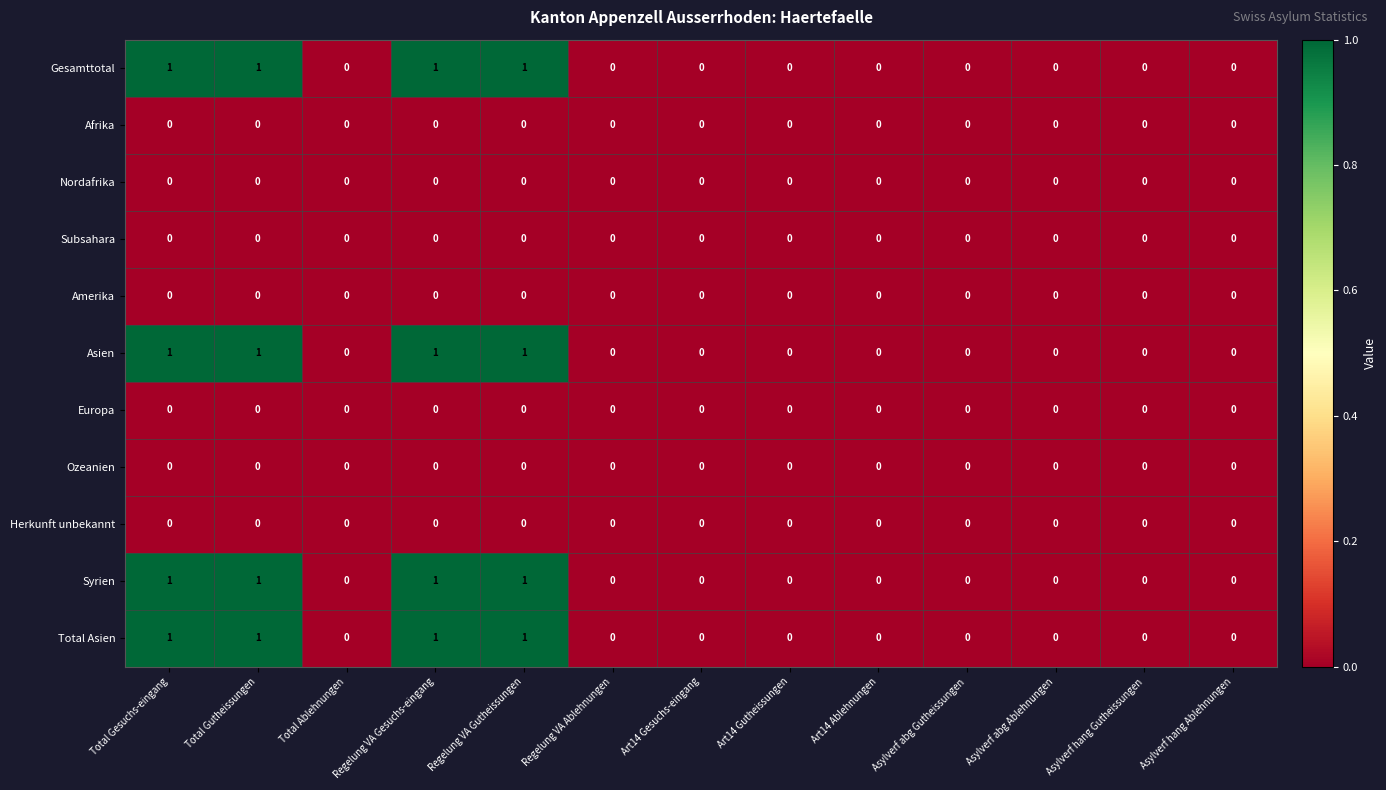

How many Total Asien values are between 0 and 1?

13